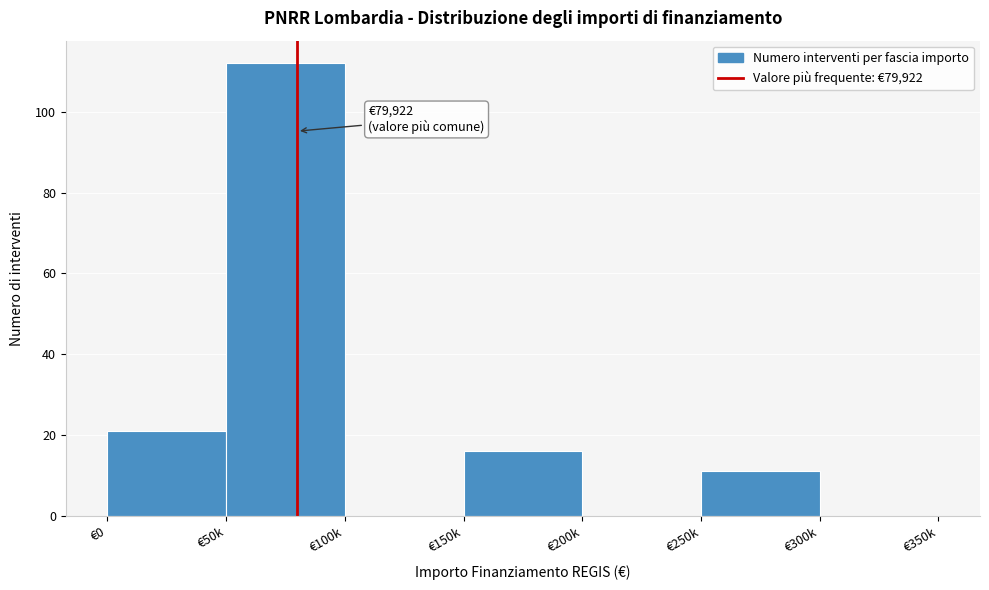

Reading left to right, extract all data points from this chart.

€0=21	€50k=112	€100k=0	€150k=16	€200k=0	€250k=11	€300k=0